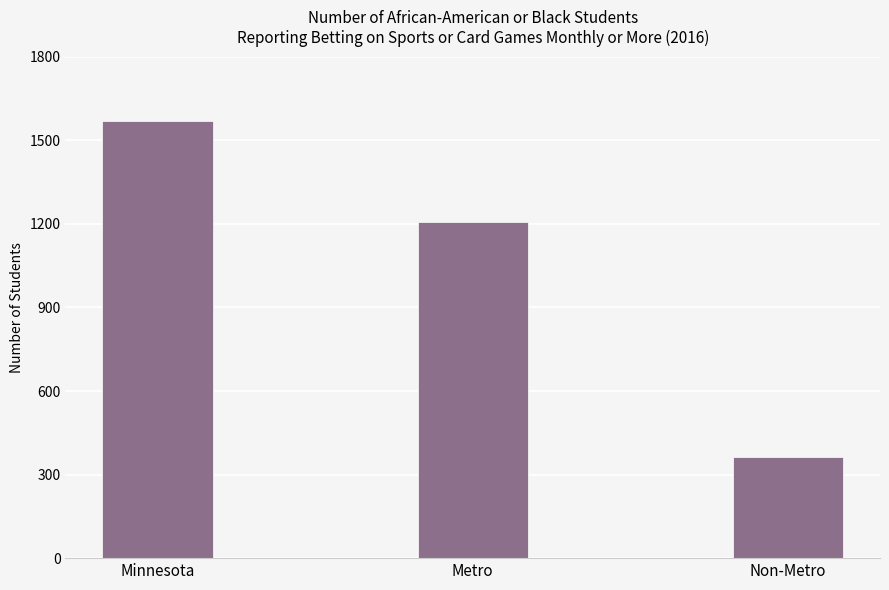

Rank the categories by value from highest to lowest.

Minnesota, Metro, Non-Metro